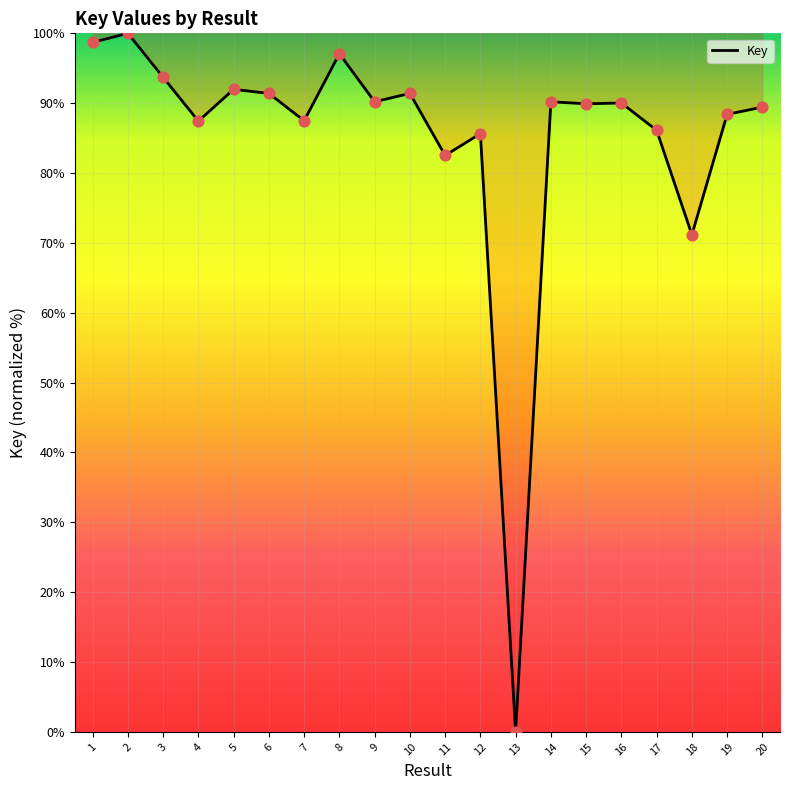

Approximately how many times larger is the value at 18 compared to 19?

0.8